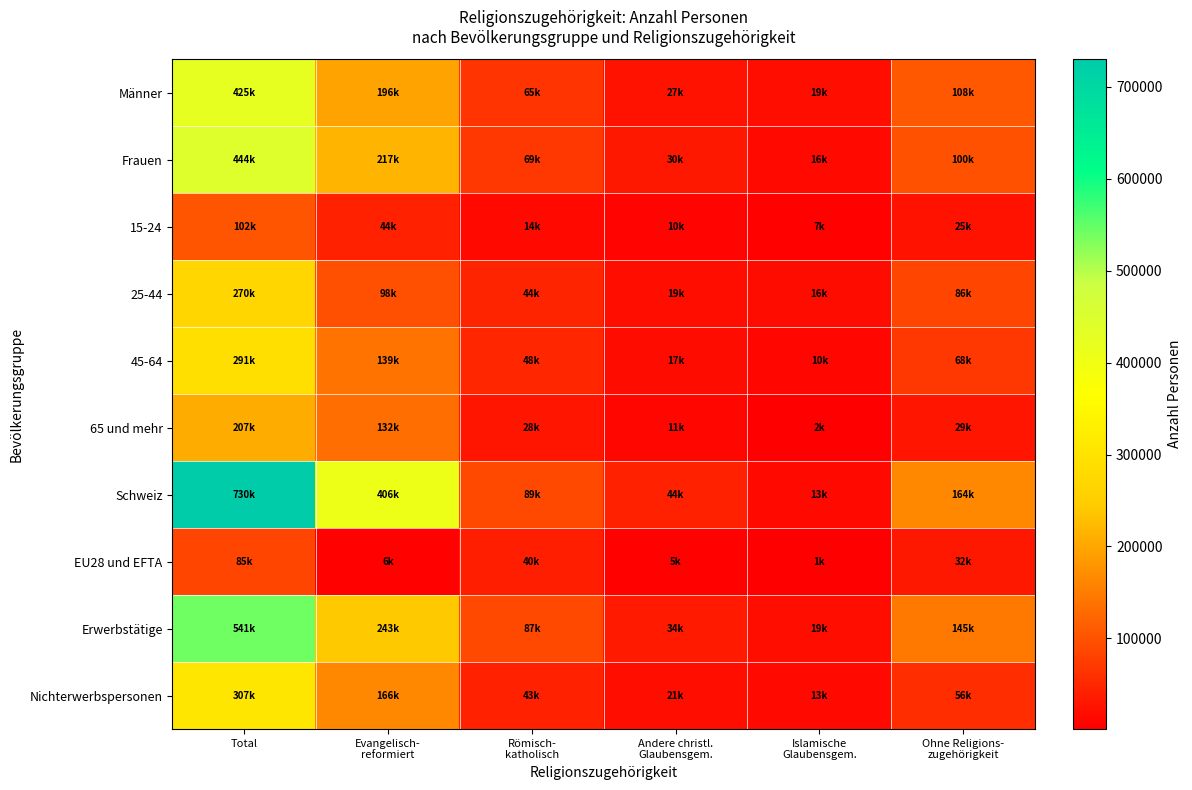

At which category is the sum across all series the highest?

Total